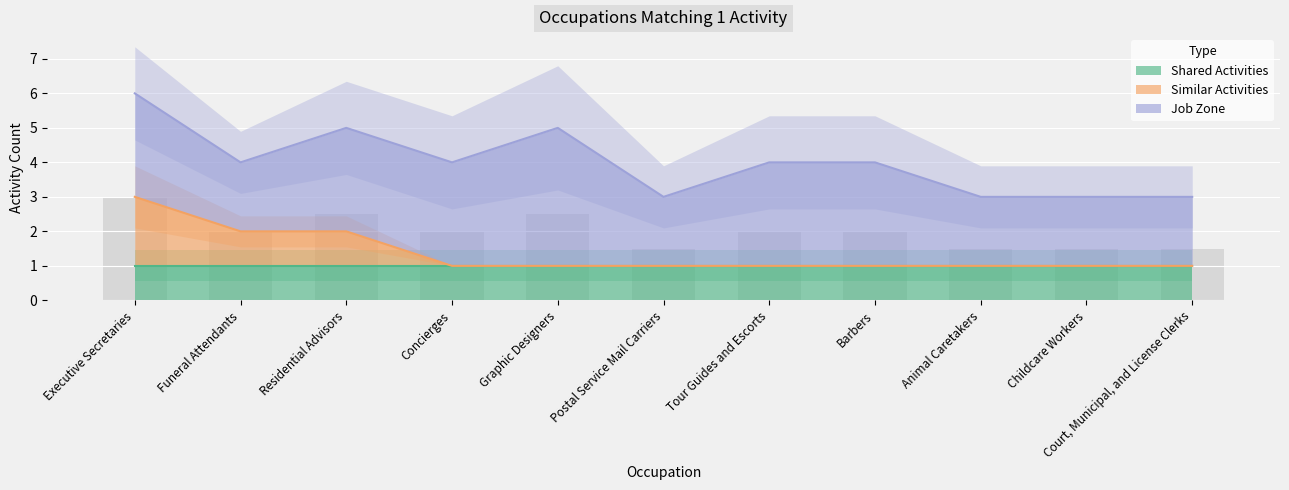

What is the difference between the maximum and minimum values in the Similar Activities series?

2